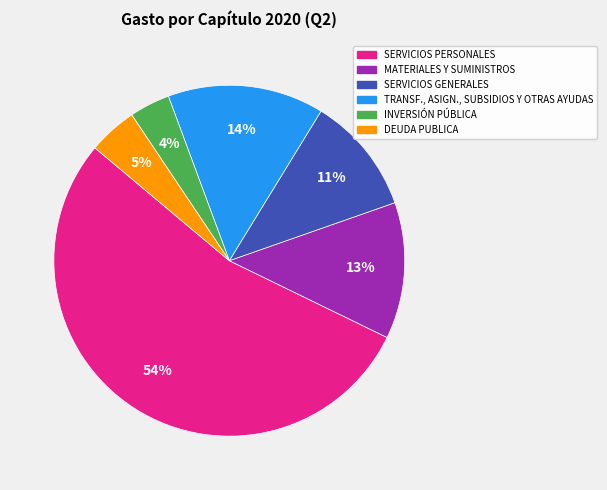

Does any single category account for the majority?

Yes